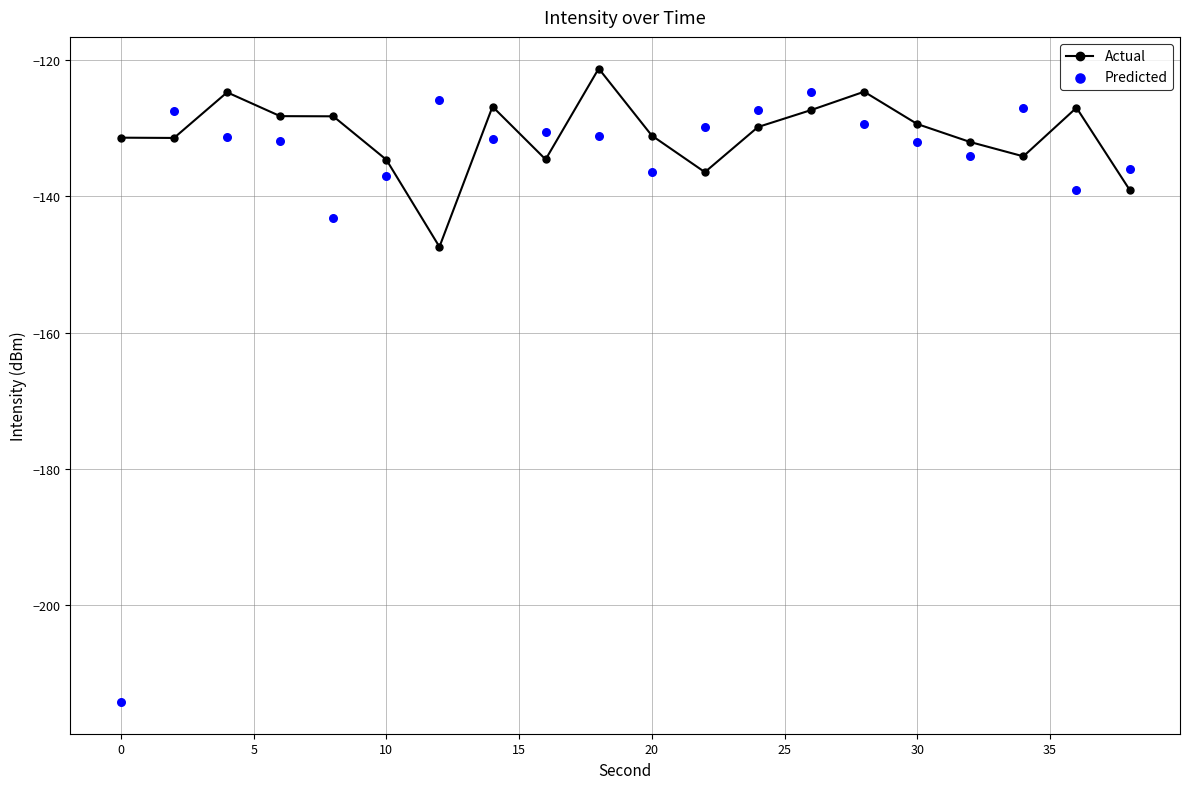

Which series has the largest Y range (max minus min)?

Predicted